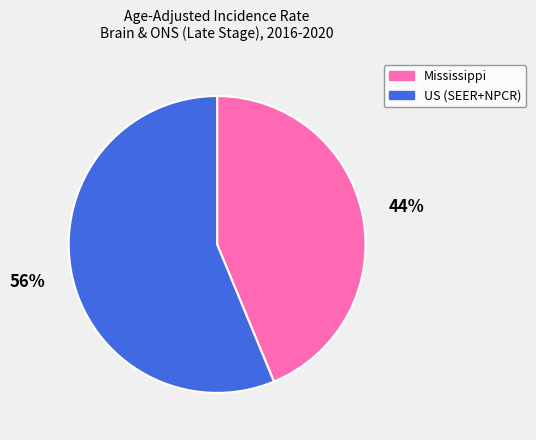

True or false: US (SEER+NPCR) accounts for 64% of the total.

False